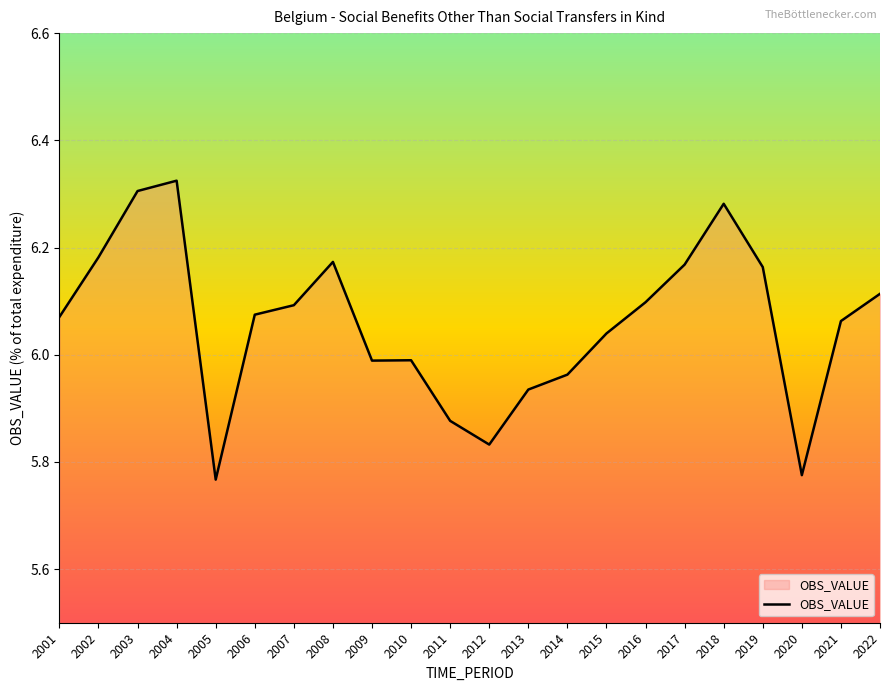

True or false: the data has more than 1 interior local peaks.

True